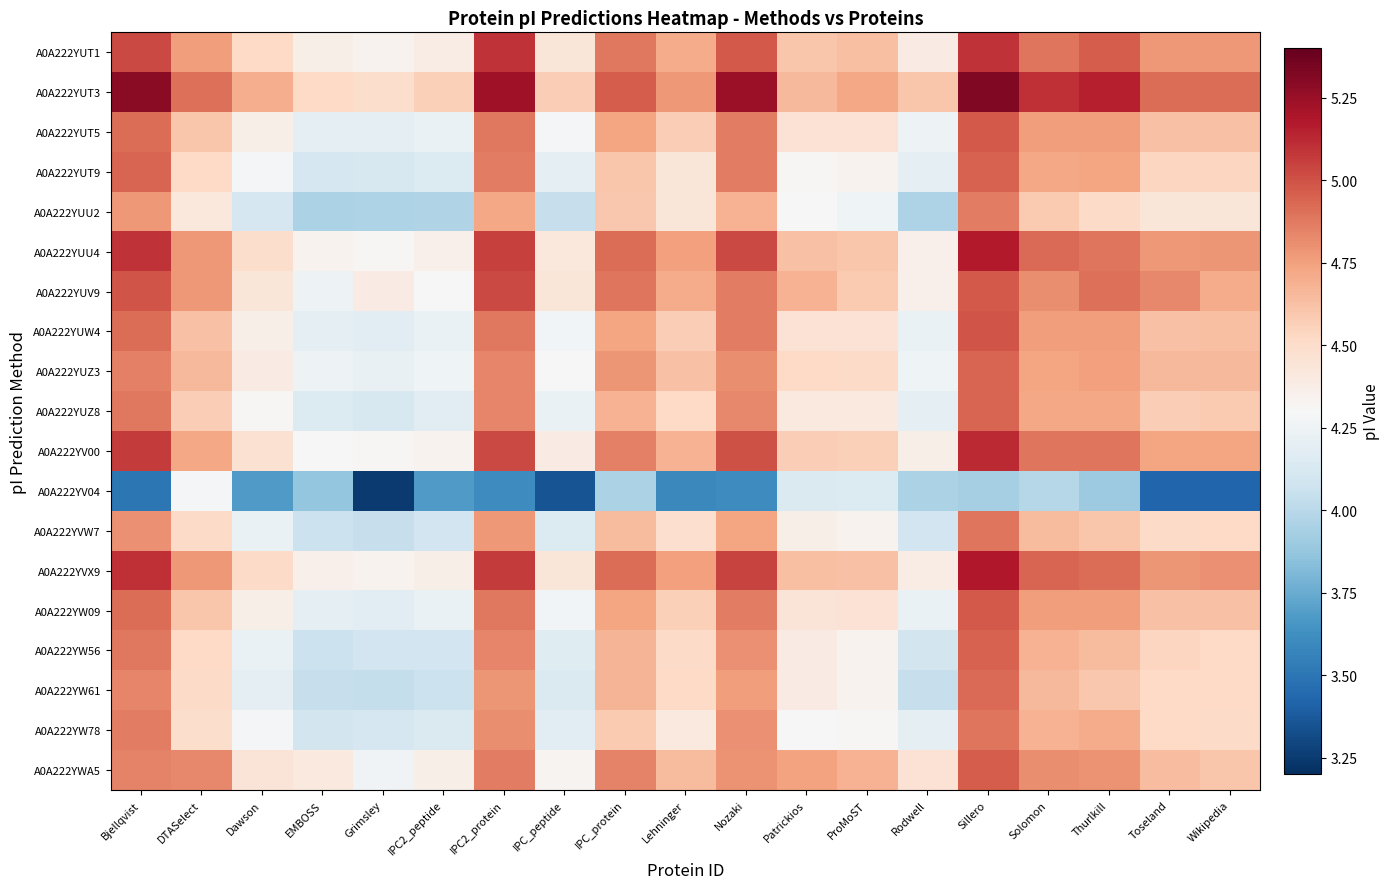

Reading left to right, extract all data points from this chart.

A0A222YUT1: Bjellqvist=5.0	DTASelect=4.8	Dawson=4.5	EMBOSS=4.4	Grimsley=4.3	IPC2_peptide=4.4	IPC2_protein=5.1	IPC_peptide=4.4	IPC_protein=4.9	Lehninger=4.7	Nozaki=5.0	Patrickios=4.6	ProMoST=4.6	Rodwell=4.4	Sillero=5.1	Solomon=4.9	Thurlkill=5.0	Toseland=4.8	Wikipedia=4.8
A0A222YUT3: Bjellqvist=5.3	DTASelect=4.9	Dawson=4.7	EMBOSS=4.5	Grimsley=4.5	IPC2_peptide=4.6	IPC2_protein=5.2	IPC_peptide=4.6	IPC_protein=5.0	Lehninger=4.8	Nozaki=5.2	Patrickios=4.7	ProMoST=4.7	Rodwell=4.6	Sillero=5.3	Solomon=5.1	Thurlkill=5.2	Toseland=4.9	Wikipedia=4.9
A0A222YUT5: Bjellqvist=4.9	DTASelect=4.6	Dawson=4.4	EMBOSS=4.2	Grimsley=4.2	IPC2_peptide=4.2	IPC2_protein=4.9	IPC_peptide=4.3	IPC_protein=4.7	Lehninger=4.6	Nozaki=4.9	Patrickios=4.5	ProMoST=4.5	Rodwell=4.2	Sillero=5.0	Solomon=4.8	Thurlkill=4.8	Toseland=4.6	Wikipedia=4.6
A0A222YUT9: Bjellqvist=4.9	DTASelect=4.5	Dawson=4.3	EMBOSS=4.1	Grimsley=4.1	IPC2_peptide=4.2	IPC2_protein=4.9	IPC_peptide=4.2	IPC_protein=4.6	Lehninger=4.4	Nozaki=4.9	Patrickios=4.3	ProMoST=4.3	Rodwell=4.2	Sillero=5.0	Solomon=4.7	Thurlkill=4.7	Toseland=4.5	Wikipedia=4.5
A0A222YUU2: Bjellqvist=4.8	DTASelect=4.4	Dawson=4.1	EMBOSS=3.9	Grimsley=4.0	IPC2_peptide=4.0	IPC2_protein=4.7	IPC_peptide=4.0	IPC_protein=4.6	Lehninger=4.4	Nozaki=4.7	Patrickios=4.3	ProMoST=4.3	Rodwell=4.0	Sillero=4.9	Solomon=4.6	Thurlkill=4.5	Toseland=4.4	Wikipedia=4.4
A0A222YUU4: Bjellqvist=5.1	DTASelect=4.8	Dawson=4.5	EMBOSS=4.3	Grimsley=4.3	IPC2_peptide=4.4	IPC2_protein=5.1	IPC_peptide=4.4	IPC_protein=4.9	Lehninger=4.7	Nozaki=5.0	Patrickios=4.6	ProMoST=4.6	Rodwell=4.4	Sillero=5.2	Solomon=4.9	Thurlkill=4.9	Toseland=4.8	Wikipedia=4.8
A0A222YUV9: Bjellqvist=5.0	DTASelect=4.8	Dawson=4.4	EMBOSS=4.2	Grimsley=4.4	IPC2_peptide=4.3	IPC2_protein=5.0	IPC_peptide=4.4	IPC_protein=4.9	Lehninger=4.7	Nozaki=4.9	Patrickios=4.7	ProMoST=4.6	Rodwell=4.4	Sillero=5.0	Solomon=4.8	Thurlkill=4.9	Toseland=4.8	Wikipedia=4.7
A0A222YUW4: Bjellqvist=4.9	DTASelect=4.6	Dawson=4.4	EMBOSS=4.2	Grimsley=4.2	IPC2_peptide=4.2	IPC2_protein=4.9	IPC_peptide=4.3	IPC_protein=4.7	Lehninger=4.6	Nozaki=4.9	Patrickios=4.5	ProMoST=4.5	Rodwell=4.2	Sillero=5.0	Solomon=4.8	Thurlkill=4.8	Toseland=4.6	Wikipedia=4.6
A0A222YUZ3: Bjellqvist=4.9	DTASelect=4.7	Dawson=4.4	EMBOSS=4.2	Grimsley=4.2	IPC2_peptide=4.3	IPC2_protein=4.8	IPC_peptide=4.3	IPC_protein=4.8	Lehninger=4.6	Nozaki=4.8	Patrickios=4.5	ProMoST=4.5	Rodwell=4.3	Sillero=4.9	Solomon=4.7	Thurlkill=4.7	Toseland=4.7	Wikipedia=4.7
A0A222YUZ8: Bjellqvist=4.9	DTASelect=4.6	Dawson=4.3	EMBOSS=4.2	Grimsley=4.1	IPC2_peptide=4.2	IPC2_protein=4.8	IPC_peptide=4.2	IPC_protein=4.7	Lehninger=4.5	Nozaki=4.8	Patrickios=4.4	ProMoST=4.4	Rodwell=4.2	Sillero=4.9	Solomon=4.7	Thurlkill=4.7	Toseland=4.6	Wikipedia=4.6
A0A222YV00: Bjellqvist=5.1	DTASelect=4.7	Dawson=4.5	EMBOSS=4.3	Grimsley=4.3	IPC2_peptide=4.3	IPC2_protein=5.0	IPC_peptide=4.4	IPC_protein=4.9	Lehninger=4.7	Nozaki=5.0	Patrickios=4.6	ProMoST=4.6	Rodwell=4.4	Sillero=5.1	Solomon=4.9	Thurlkill=4.9	Toseland=4.7	Wikipedia=4.7
A0A222YV04: Bjellqvist=3.5	DTASelect=4.3	Dawson=3.7	EMBOSS=3.9	Grimsley=3.2	IPC2_peptide=3.7	IPC2_protein=3.6	IPC_peptide=3.4	IPC_protein=3.9	Lehninger=3.6	Nozaki=3.6	Patrickios=4.1	ProMoST=4.2	Rodwell=3.9	Sillero=3.9	Solomon=4.0	Thurlkill=3.9	Toseland=3.4	Wikipedia=3.4
A0A222YVW7: Bjellqvist=4.8	DTASelect=4.5	Dawson=4.2	EMBOSS=4.1	Grimsley=4.0	IPC2_peptide=4.1	IPC2_protein=4.8	IPC_peptide=4.2	IPC_protein=4.6	Lehninger=4.5	Nozaki=4.7	Patrickios=4.4	ProMoST=4.3	Rodwell=4.1	Sillero=4.9	Solomon=4.6	Thurlkill=4.6	Toseland=4.5	Wikipedia=4.5
A0A222YVX9: Bjellqvist=5.1	DTASelect=4.8	Dawson=4.5	EMBOSS=4.4	Grimsley=4.3	IPC2_peptide=4.4	IPC2_protein=5.1	IPC_peptide=4.4	IPC_protein=4.9	Lehninger=4.7	Nozaki=5.0	Patrickios=4.6	ProMoST=4.6	Rodwell=4.4	Sillero=5.2	Solomon=4.9	Thurlkill=4.9	Toseland=4.8	Wikipedia=4.8
A0A222YW09: Bjellqvist=4.9	DTASelect=4.6	Dawson=4.4	EMBOSS=4.2	Grimsley=4.2	IPC2_peptide=4.2	IPC2_protein=4.9	IPC_peptide=4.3	IPC_protein=4.7	Lehninger=4.6	Nozaki=4.9	Patrickios=4.4	ProMoST=4.5	Rodwell=4.2	Sillero=5.0	Solomon=4.8	Thurlkill=4.8	Toseland=4.6	Wikipedia=4.6
A0A222YW56: Bjellqvist=4.9	DTASelect=4.5	Dawson=4.2	EMBOSS=4.1	Grimsley=4.1	IPC2_peptide=4.1	IPC2_protein=4.8	IPC_peptide=4.2	IPC_protein=4.7	Lehninger=4.5	Nozaki=4.8	Patrickios=4.4	ProMoST=4.3	Rodwell=4.1	Sillero=5.0	Solomon=4.7	Thurlkill=4.6	Toseland=4.5	Wikipedia=4.5
A0A222YW61: Bjellqvist=4.8	DTASelect=4.5	Dawson=4.2	EMBOSS=4.0	Grimsley=4.0	IPC2_peptide=4.1	IPC2_protein=4.8	IPC_peptide=4.1	IPC_protein=4.7	Lehninger=4.5	Nozaki=4.8	Patrickios=4.4	ProMoST=4.3	Rodwell=4.0	Sillero=4.9	Solomon=4.7	Thurlkill=4.6	Toseland=4.5	Wikipedia=4.5
A0A222YW78: Bjellqvist=4.9	DTASelect=4.5	Dawson=4.3	EMBOSS=4.1	Grimsley=4.1	IPC2_peptide=4.1	IPC2_protein=4.8	IPC_peptide=4.2	IPC_protein=4.6	Lehninger=4.4	Nozaki=4.8	Patrickios=4.3	ProMoST=4.3	Rodwell=4.2	Sillero=4.9	Solomon=4.7	Thurlkill=4.7	Toseland=4.5	Wikipedia=4.5
A0A222YWA5: Bjellqvist=4.8	DTASelect=4.8	Dawson=4.4	EMBOSS=4.4	Grimsley=4.3	IPC2_peptide=4.4	IPC2_protein=4.9	IPC_peptide=4.3	IPC_protein=4.8	Lehninger=4.6	Nozaki=4.8	Patrickios=4.7	ProMoST=4.7	Rodwell=4.5	Sillero=5.0	Solomon=4.8	Thurlkill=4.8	Toseland=4.6	Wikipedia=4.6